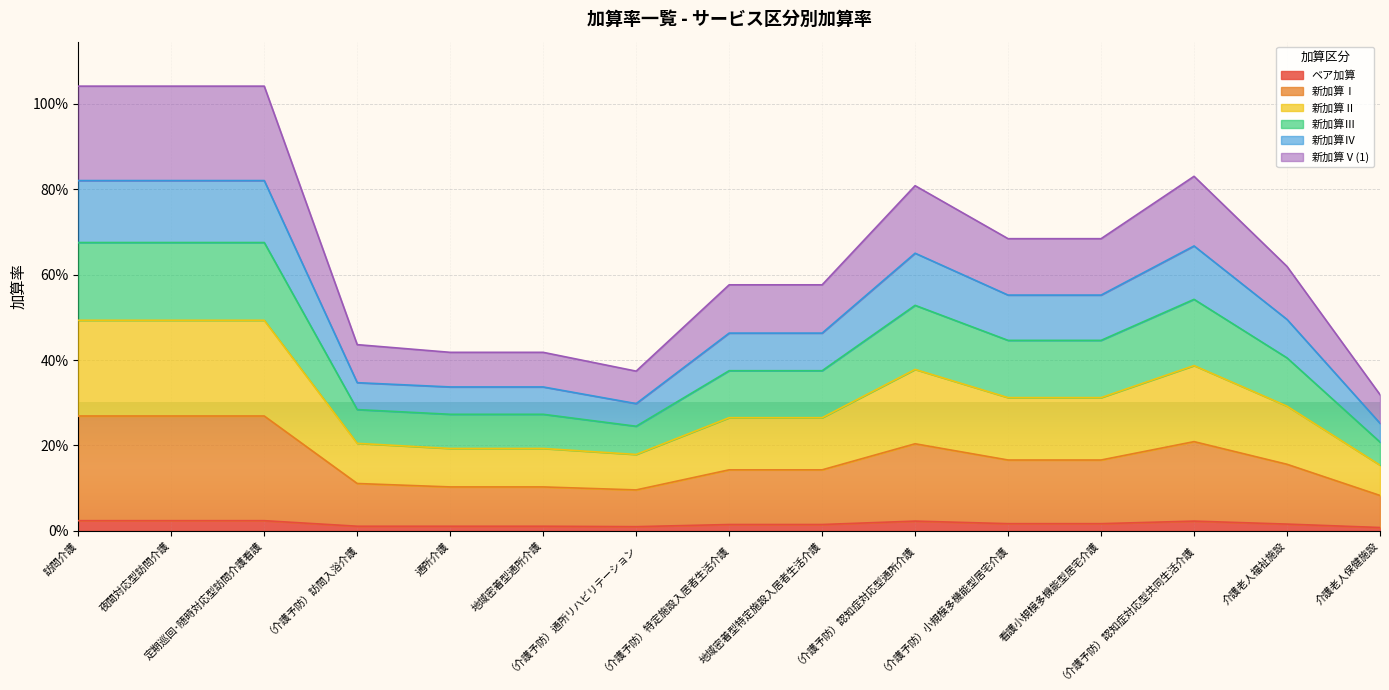

How many interior local valleys does the 新加算Ⅳ series have?

1